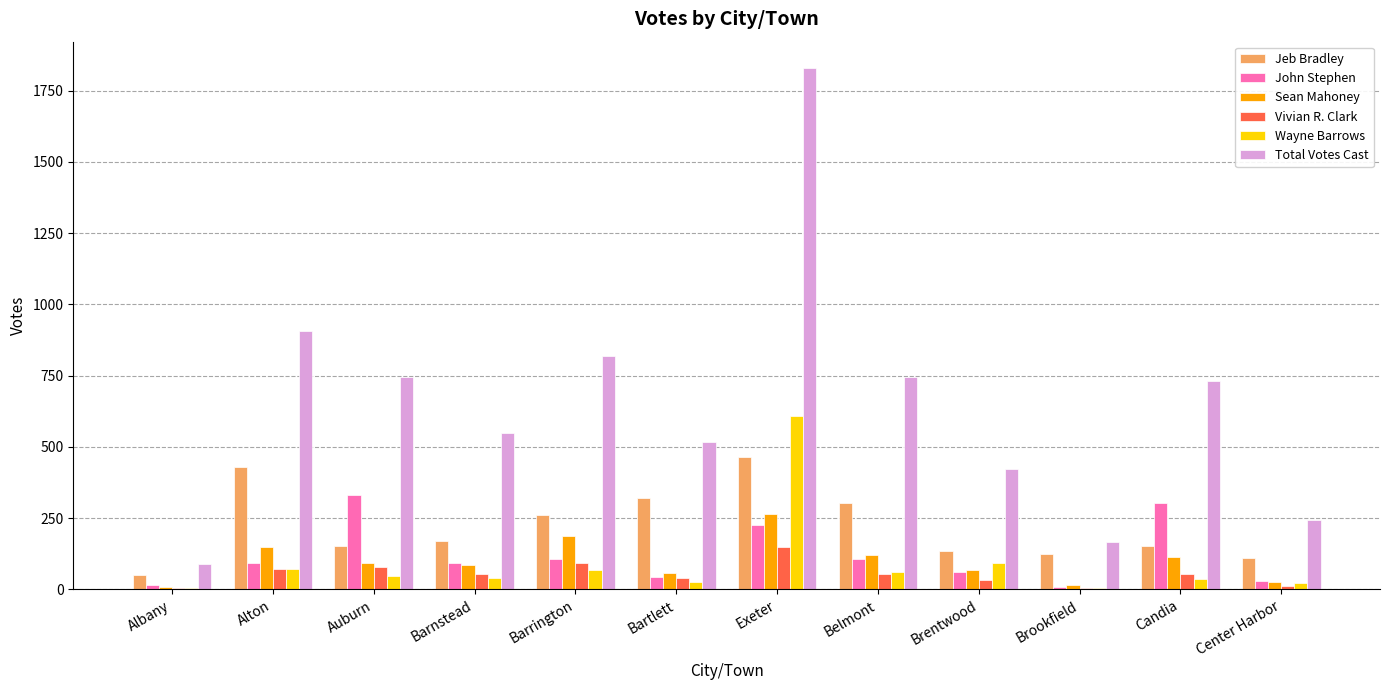

What are all the series names shown in the legend?

Jeb Bradley, John Stephen, Sean Mahoney, Vivian R. Clark, Wayne Barrows, Total Votes Cast